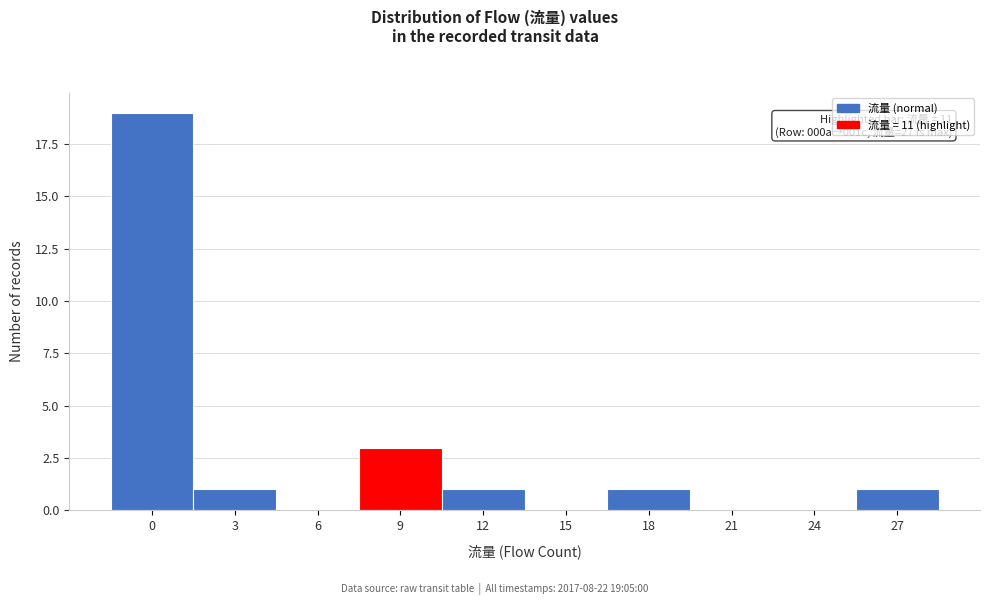

Reading right to left, list all the values displayed in this chart.

27=1	24=0	21=0	18=1	15=0	12=1	9=3	6=0	3=1	0=19